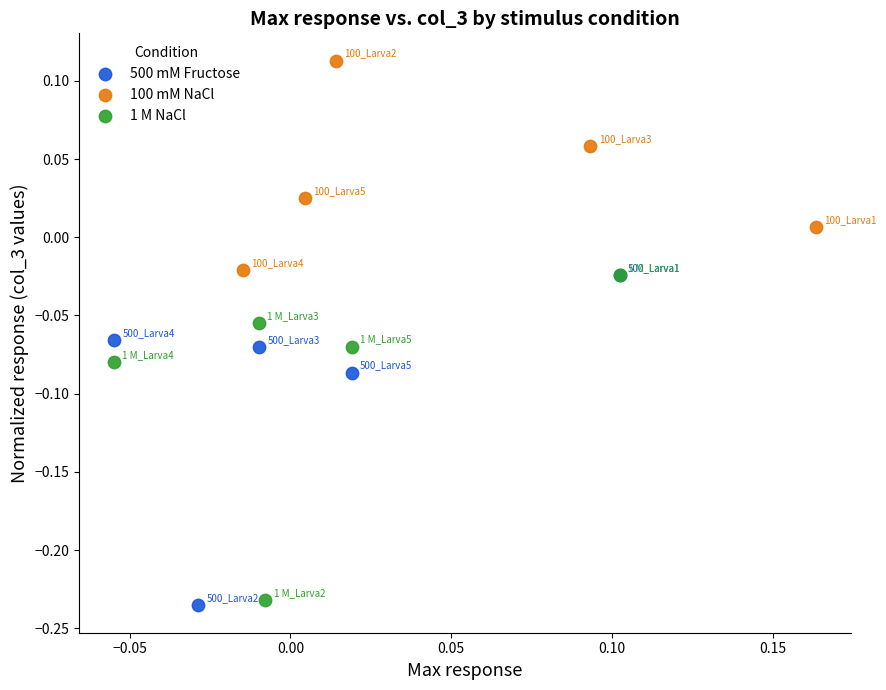

Which series reaches the minimum Y coordinate?

500 mM Fructose